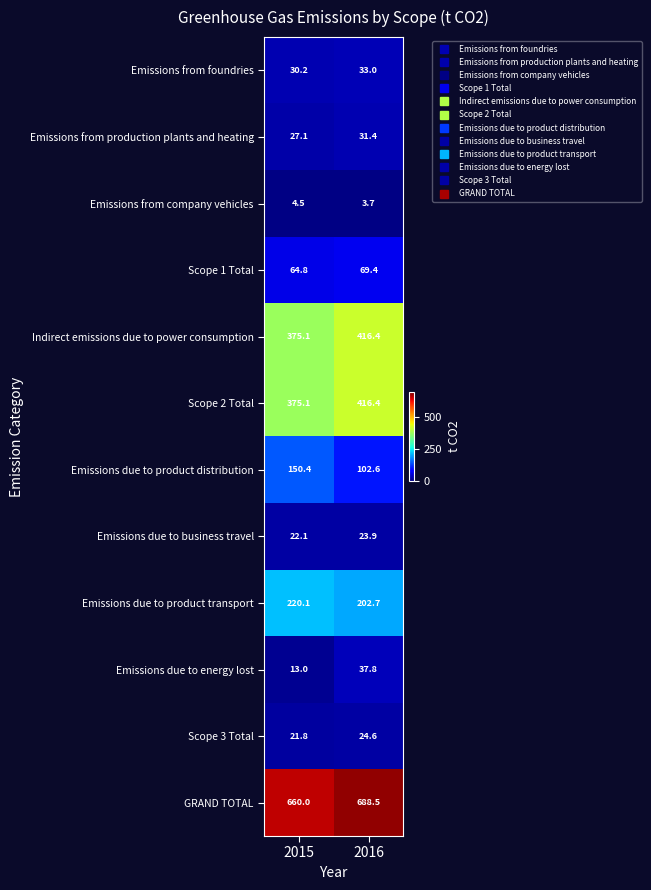

What is the average value of the Emissions from foundries series?

31.6